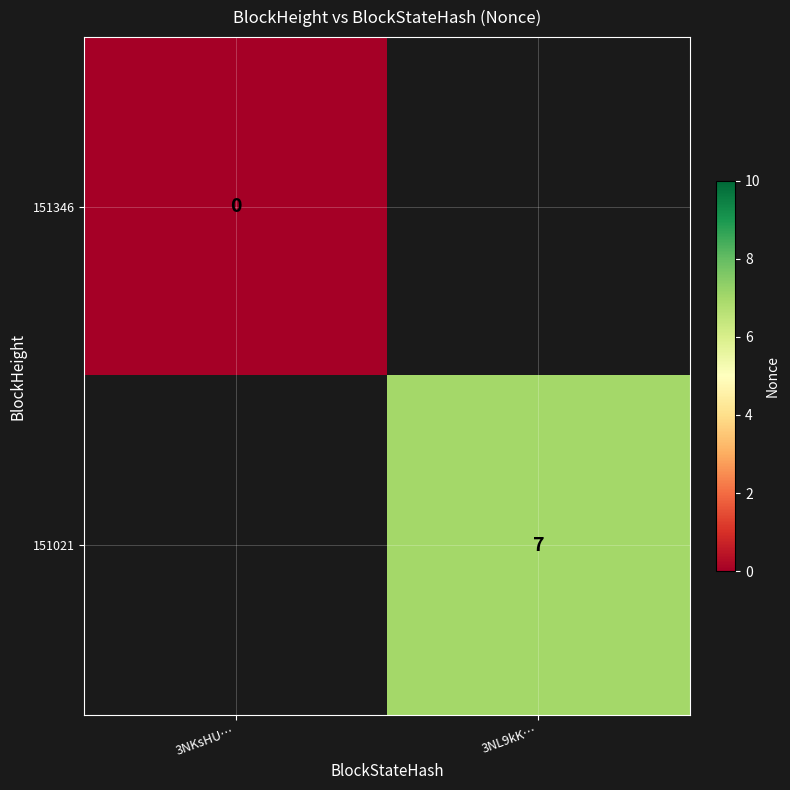

Is it true that 151021 equals 11 at 3NL9kK…?

False